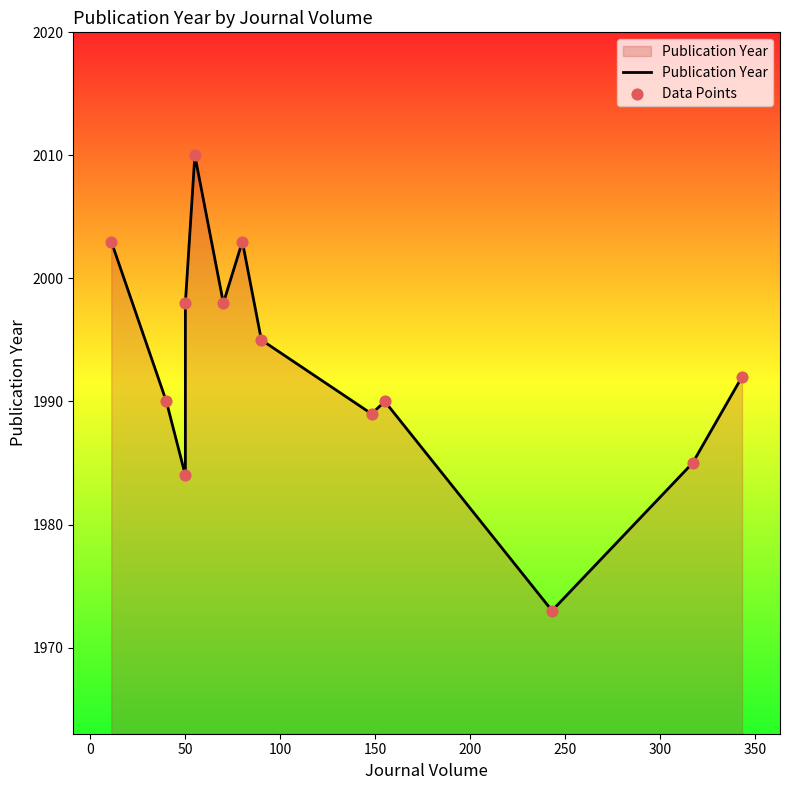

Which series has the largest total across all categories?

Publication Year